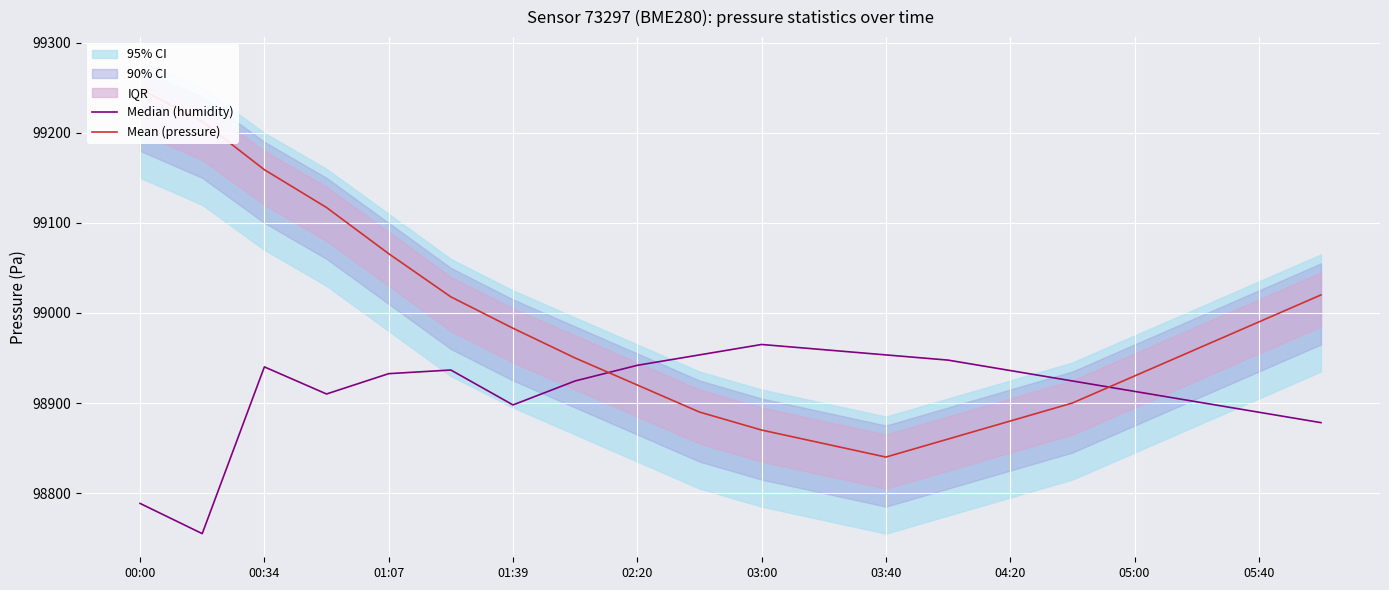

How many times do Median (humidity) and Mean (pressure) cross each other?

2